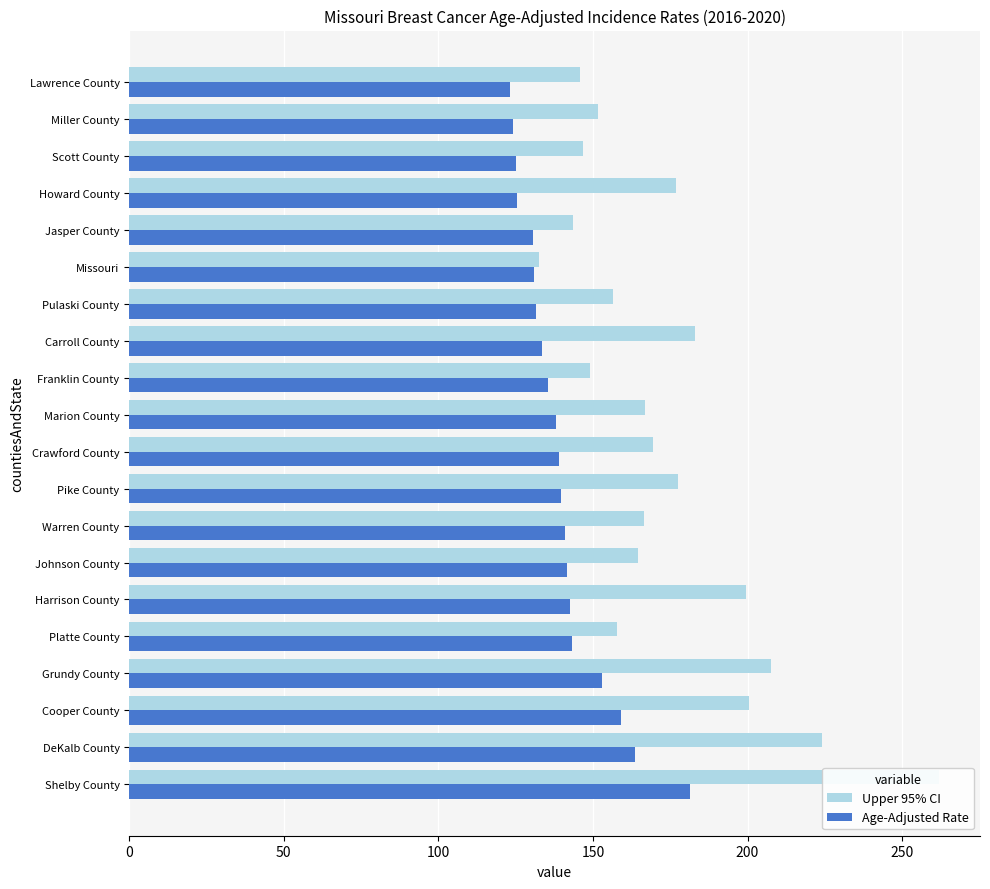

How many data points does each series have?

20